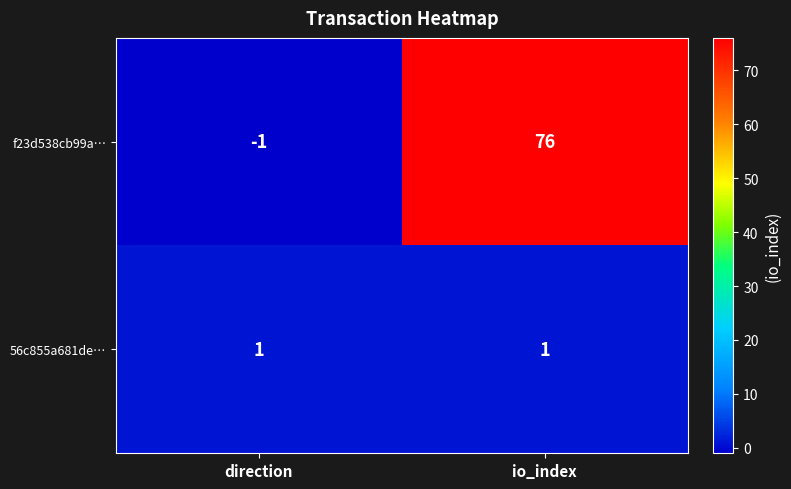

Which series has the largest range (max minus min)?

f23d538cb99a…